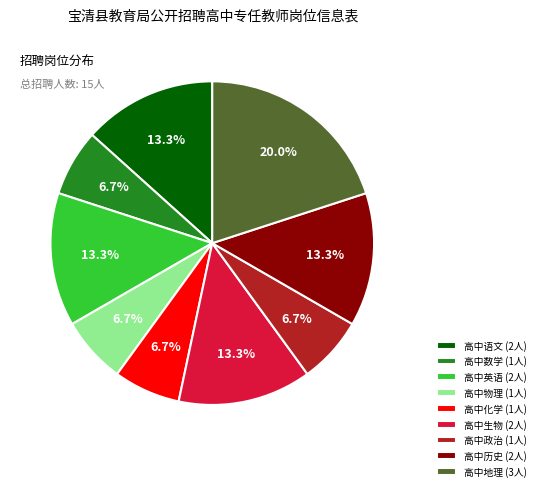

Between 高中地理 and 高中语文, which is larger?

高中地理